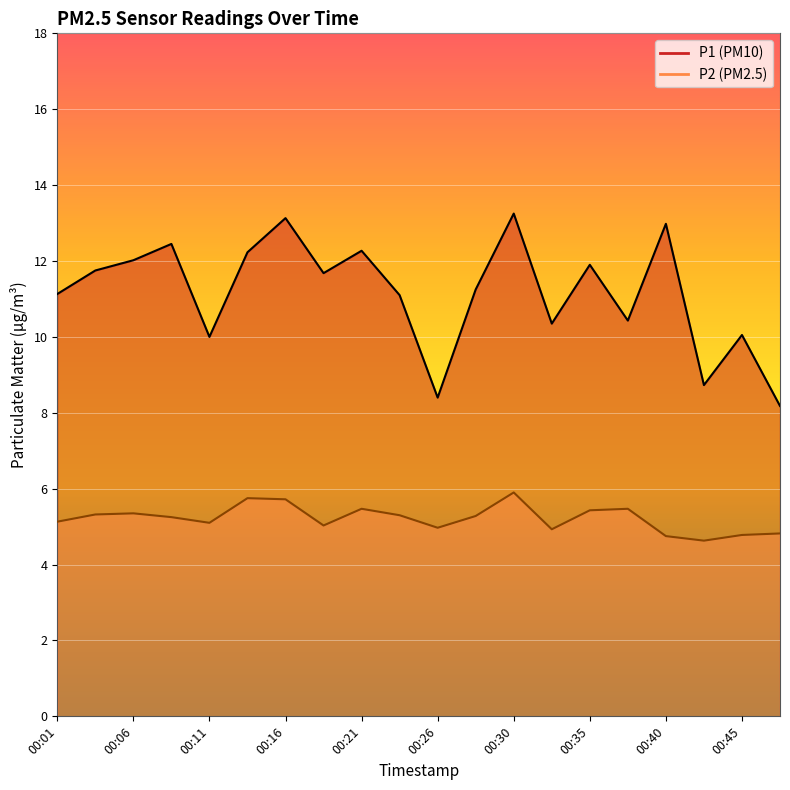

True or false: P1 has a value of 11.7 at 00:18.

True